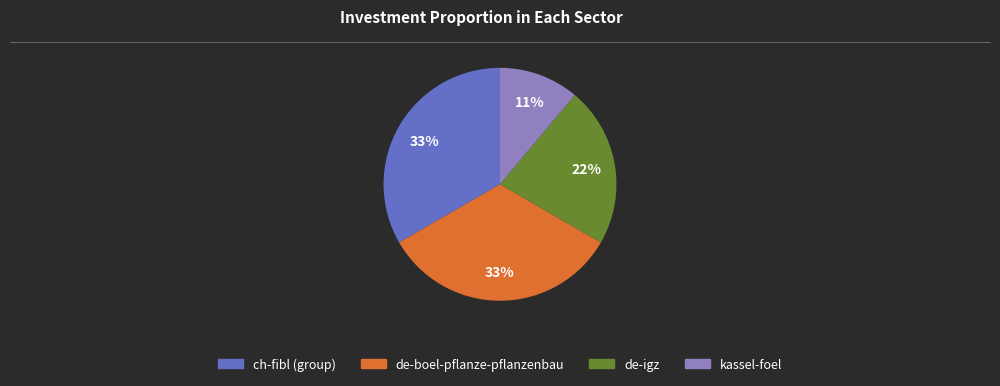

Is there any slice that represents more than half of the pie?

No